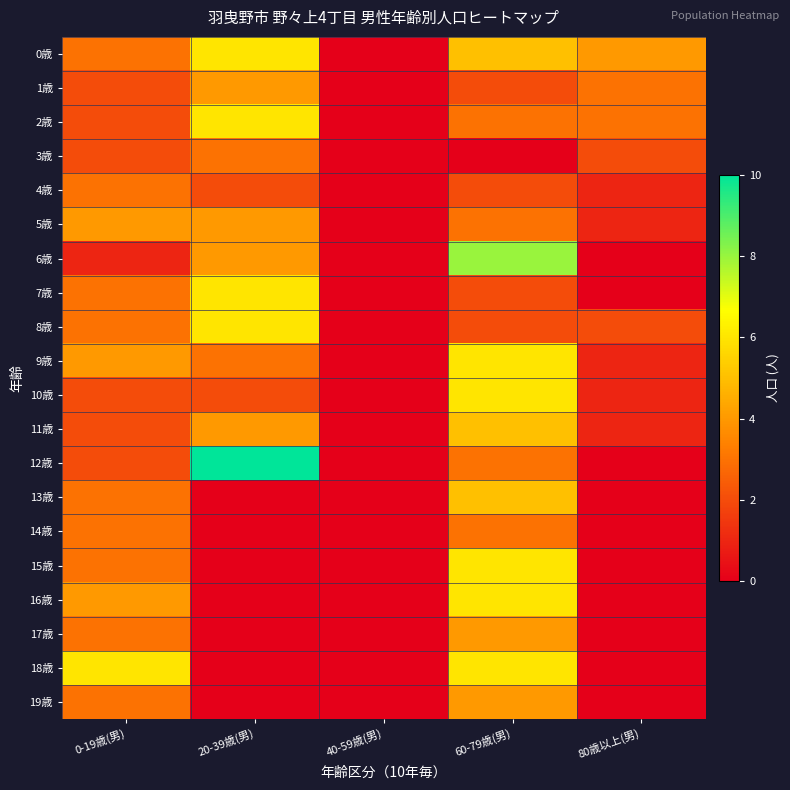

At which category is the sum across all series the highest?

60-79歳(男)